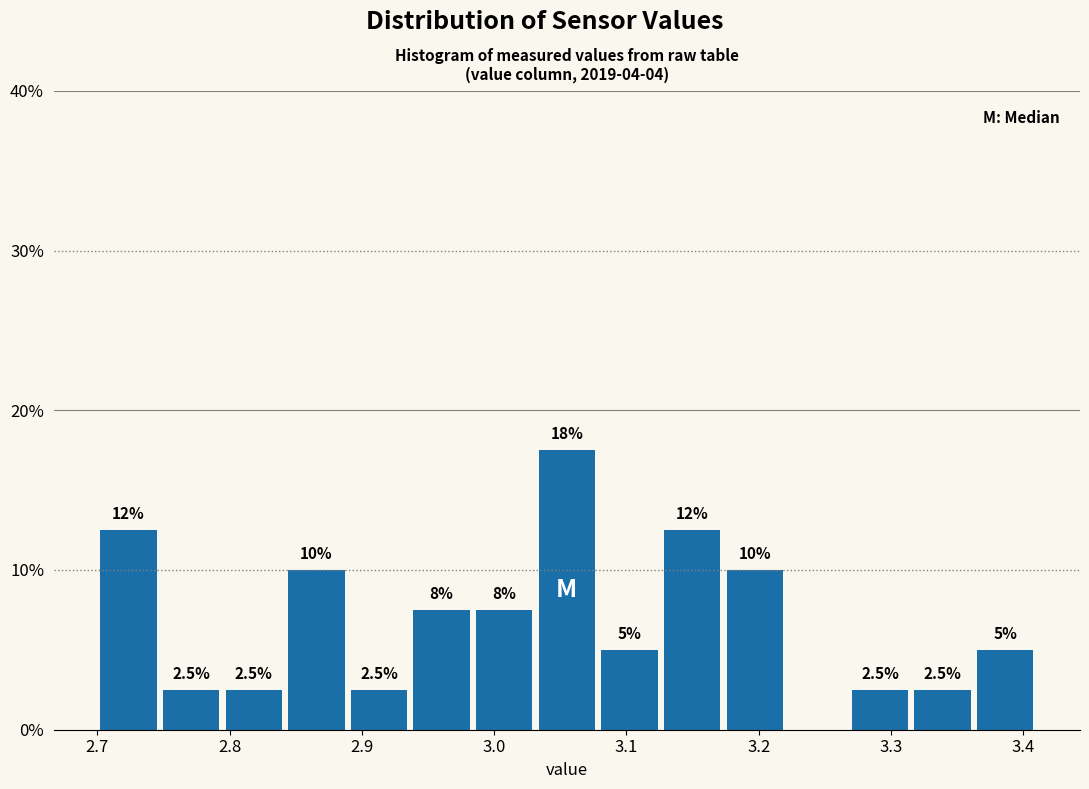

Over which range of the x-axis is the bar tallest?

3.03 to 3.08